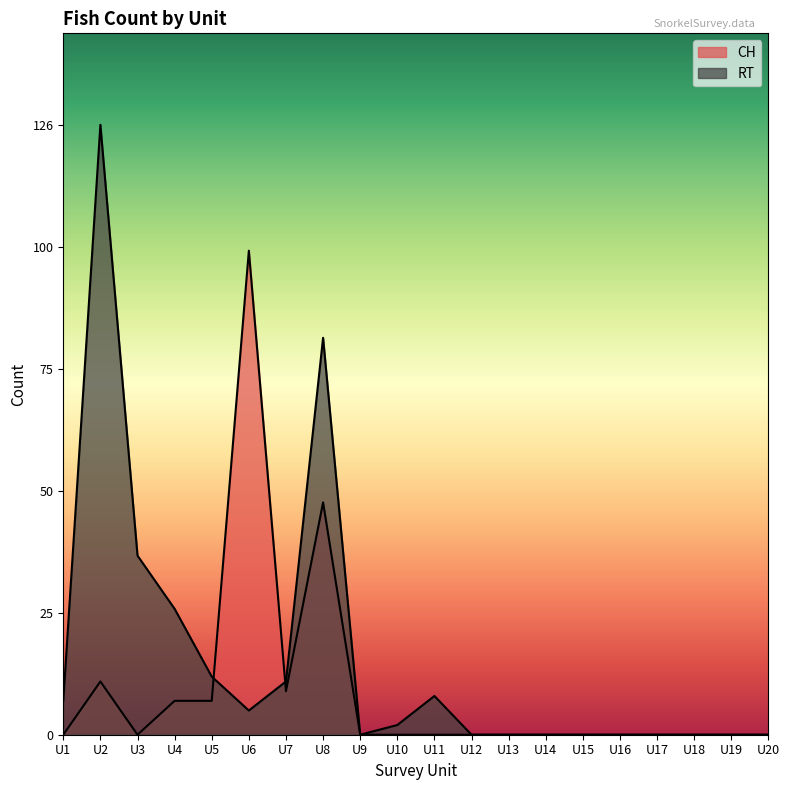

Reading left to right, extract all data points from this chart.

CH Count: U1=0	U2=11	U3=0	U4=7	U5=7	U6=100	U7=9	U8=48	U9=0	U10=0	U11=0	U12=0	U13=0	U14=0	U15=0	U16=0	U17=0	U18=0	U19=0	U20=0
RT Count: U1=7	U2=126	U3=37	U4=26	U5=12	U6=5	U7=11	U8=82	U9=0	U10=2	U11=8	U12=0	U13=0	U14=0	U15=0	U16=0	U17=0	U18=0	U19=0	U20=0